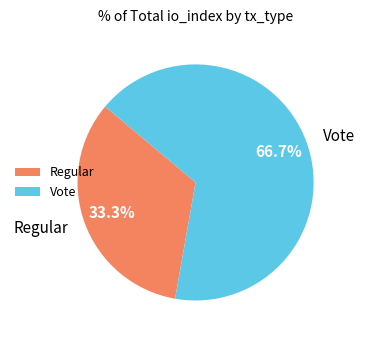

What percentage do Vote and Regular together represent?

100.0%